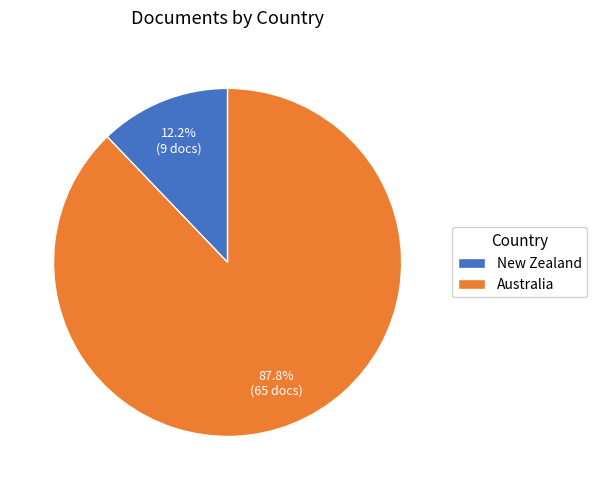

The Australia slice represents 88% of the pie. True or false?

True